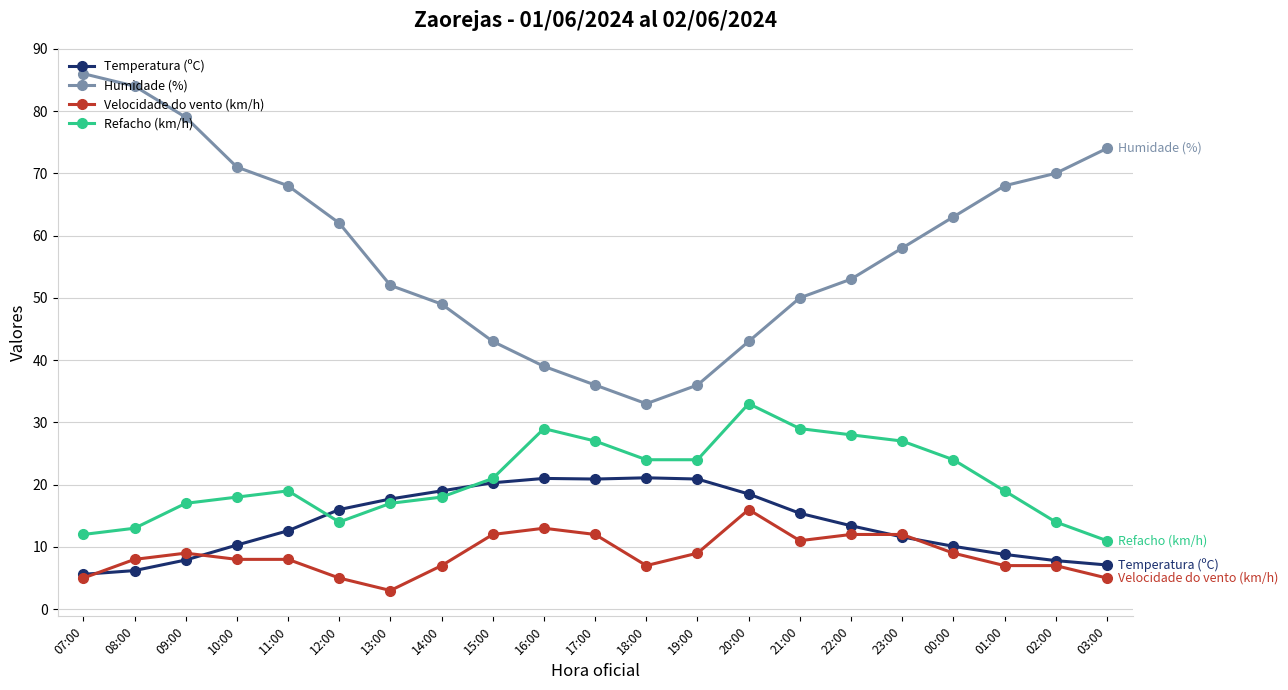

Is it true that Humidade (%) equals 89.1 at 13:00?

False